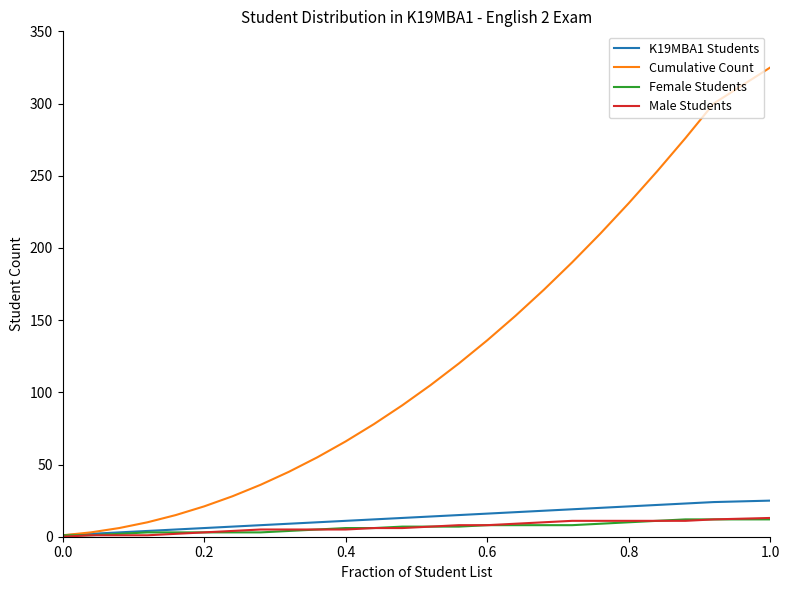

Which series has the largest total across all categories?

Cumulative Count